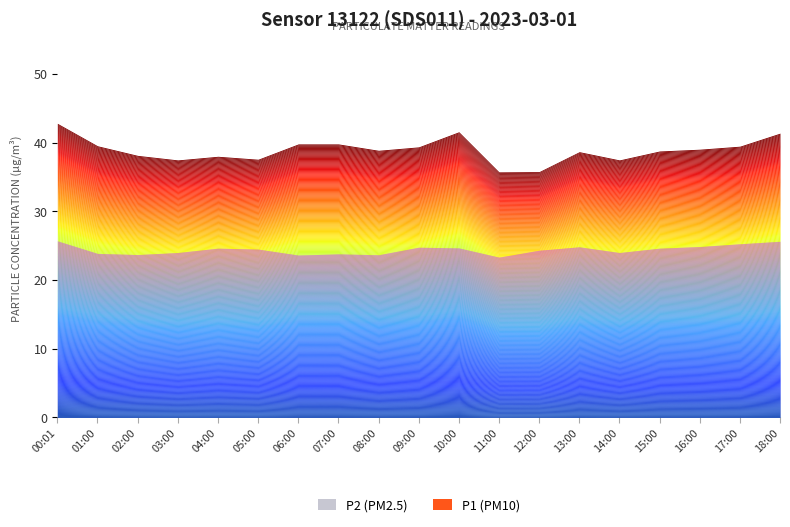

What is the greatest value displayed?

42.8